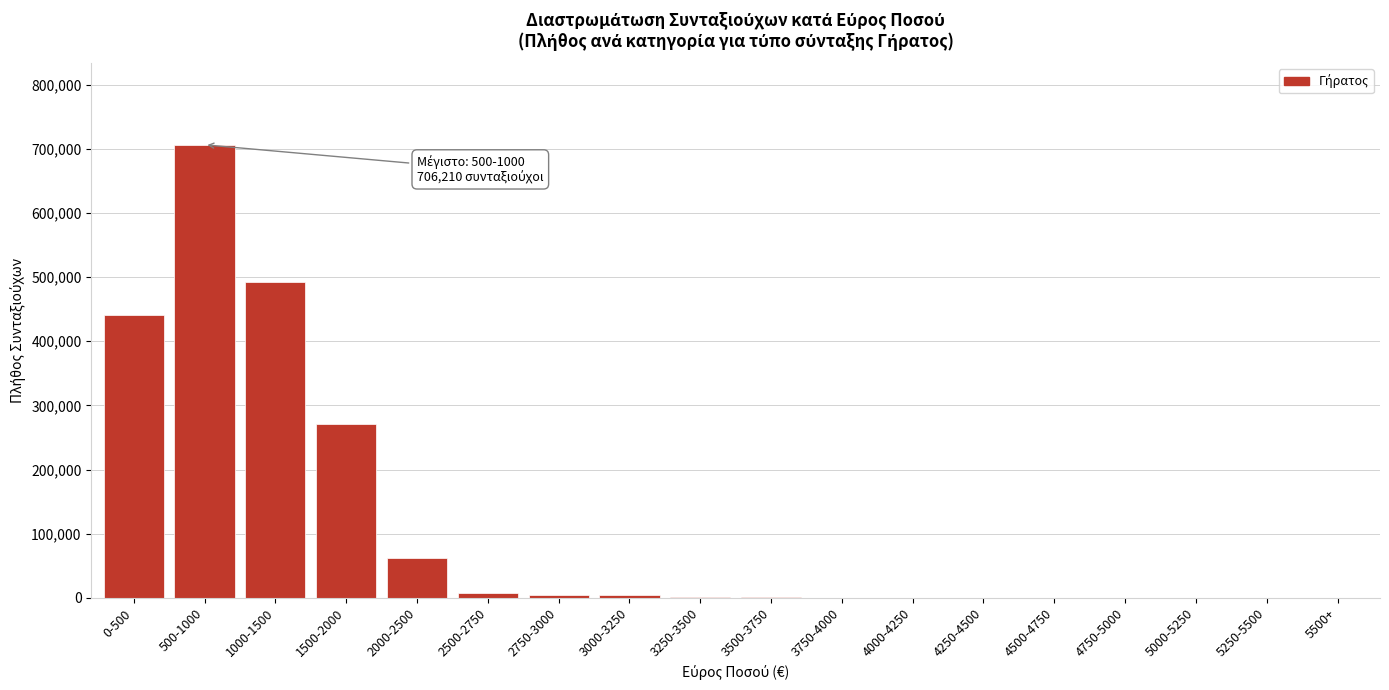

What is the sum of all values?

1993963